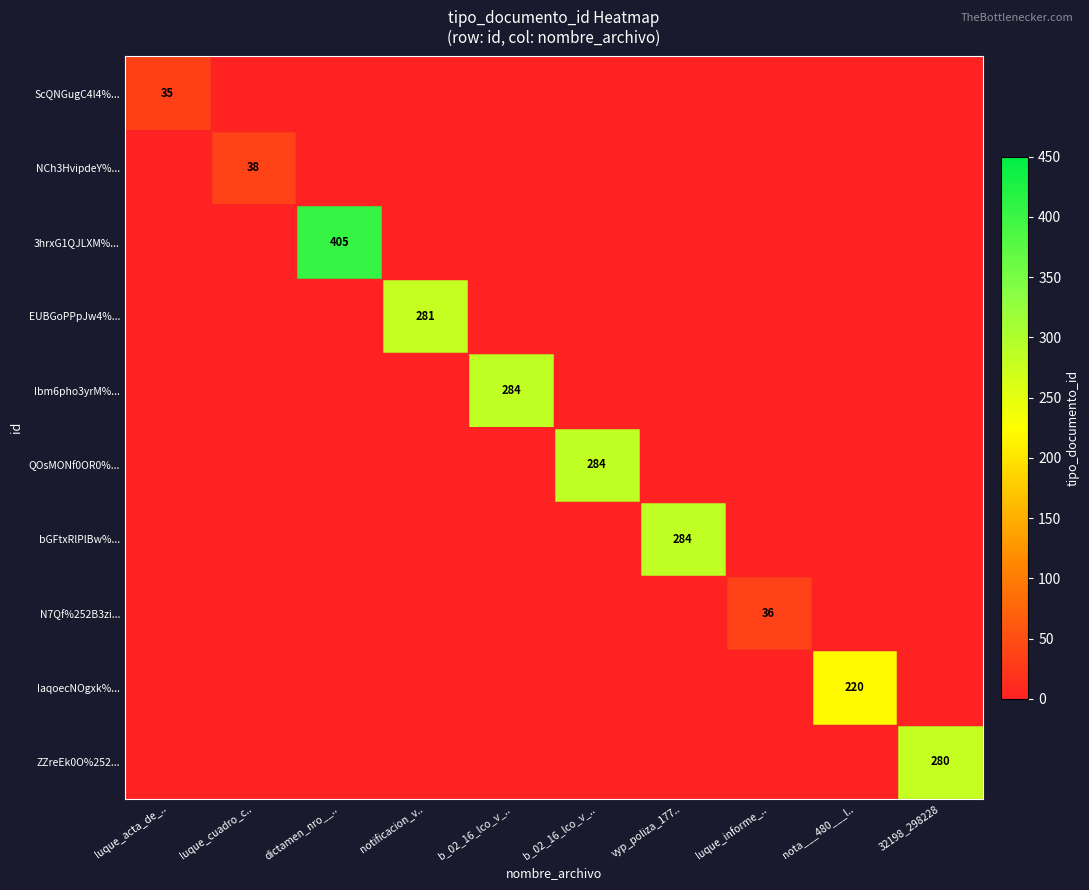

Is it true that 3hrxG1QJLXM%... equals 0 at notificacion_v..?

True